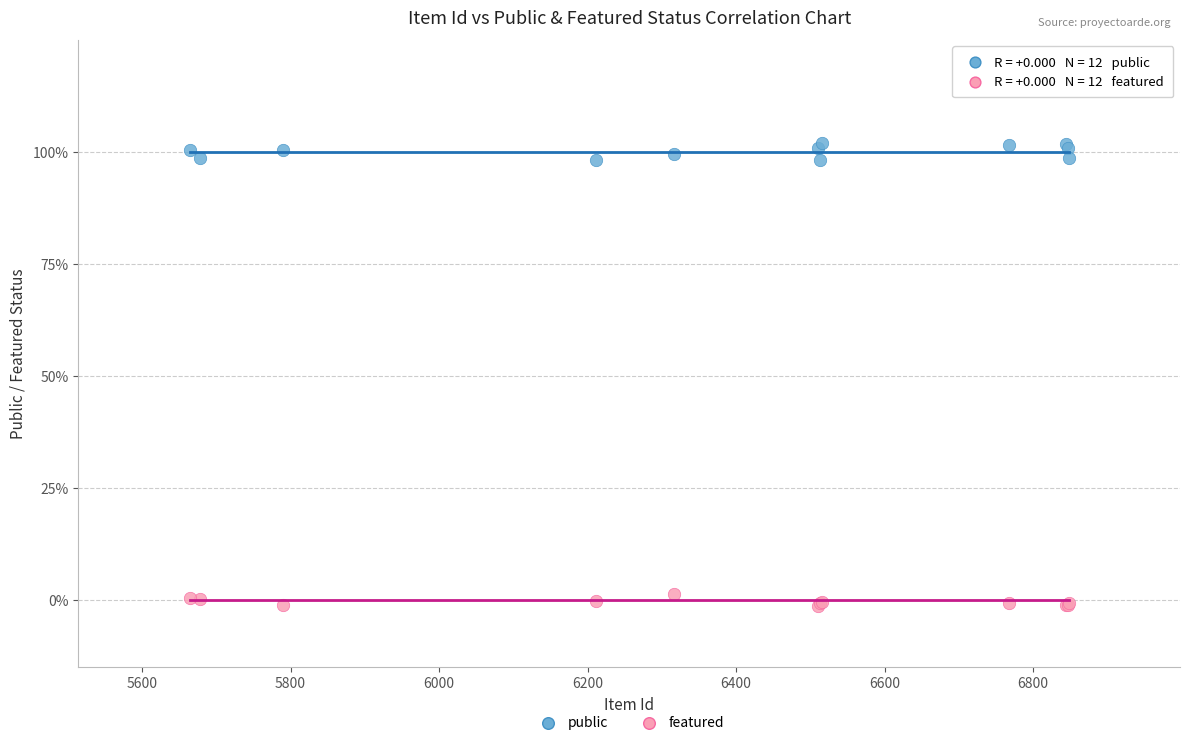

What are all the series names shown in the legend?

public, featured